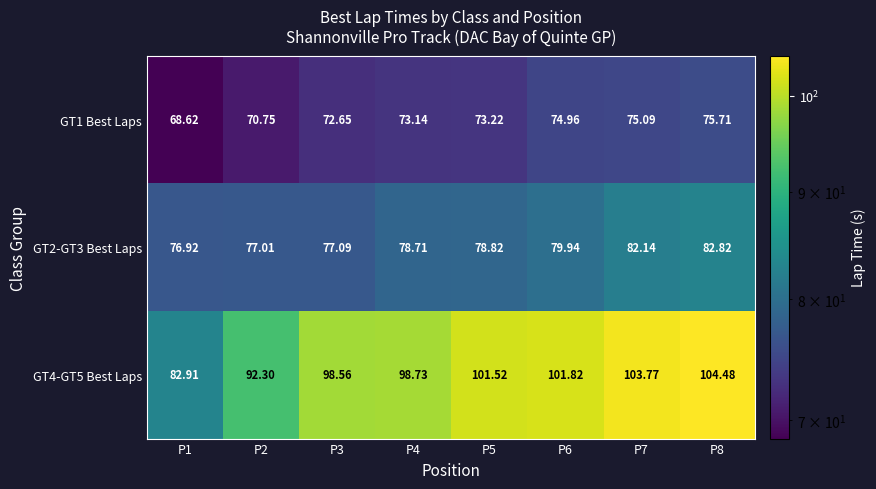

Which series has the largest range (max minus min)?

GT4-GT5 Best Laps